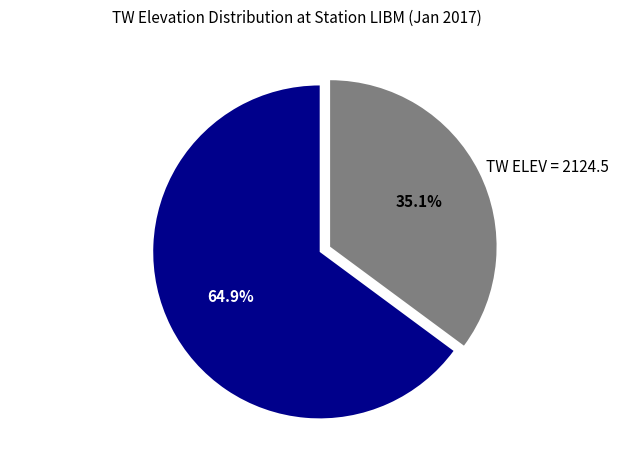

What is the smallest slice in the pie chart?

TW ELEV = 2124.5